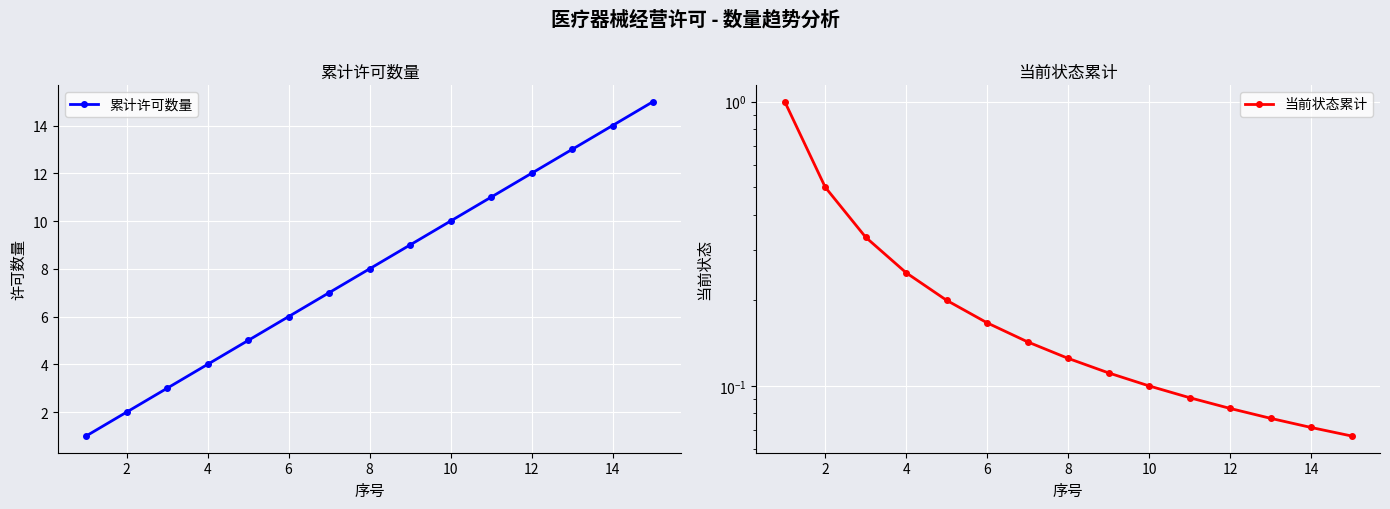

True or false: 当前状态累计 has more than 1 interior local peaks.

False